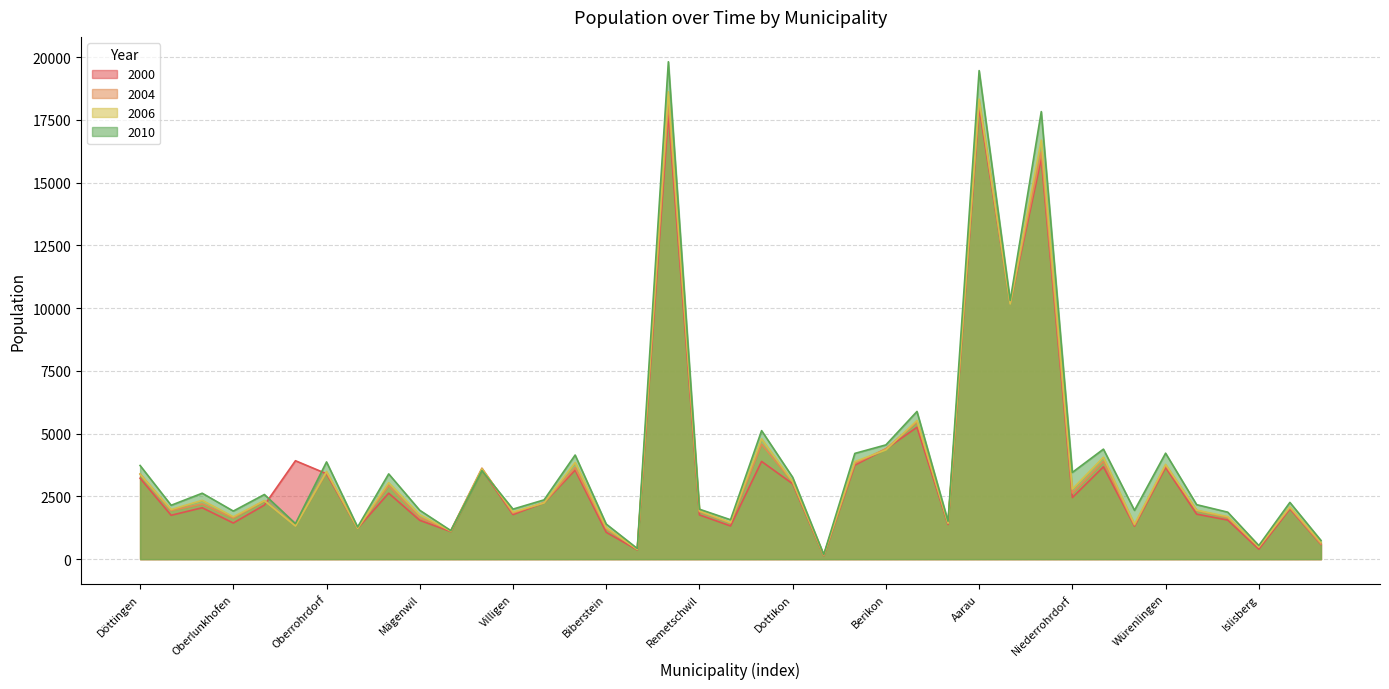

Which series has the widest spread of values?

2010